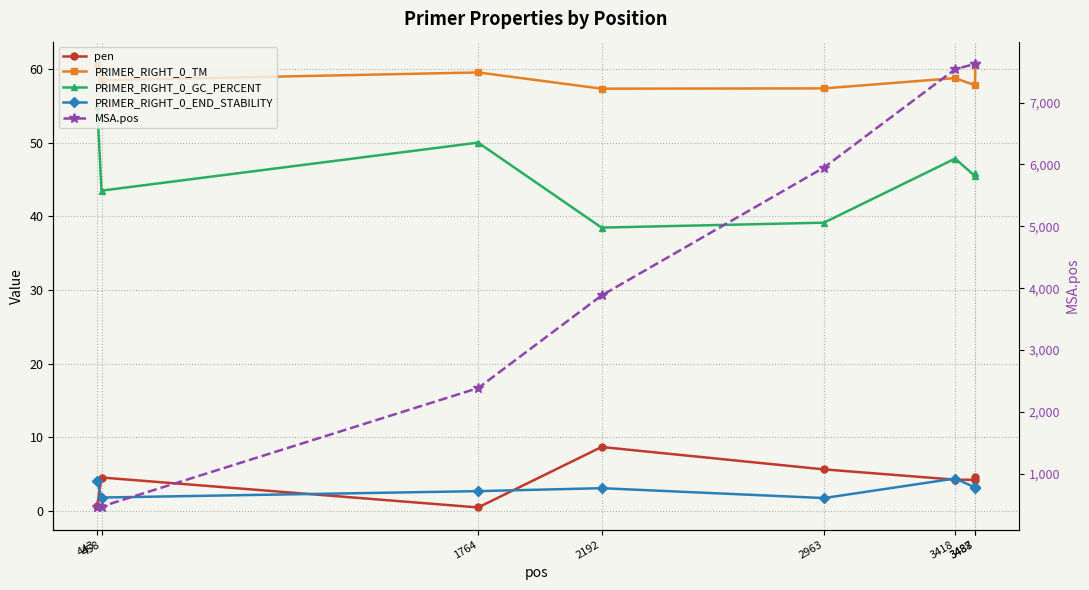

Between 3488 and 443, which is larger?

3488